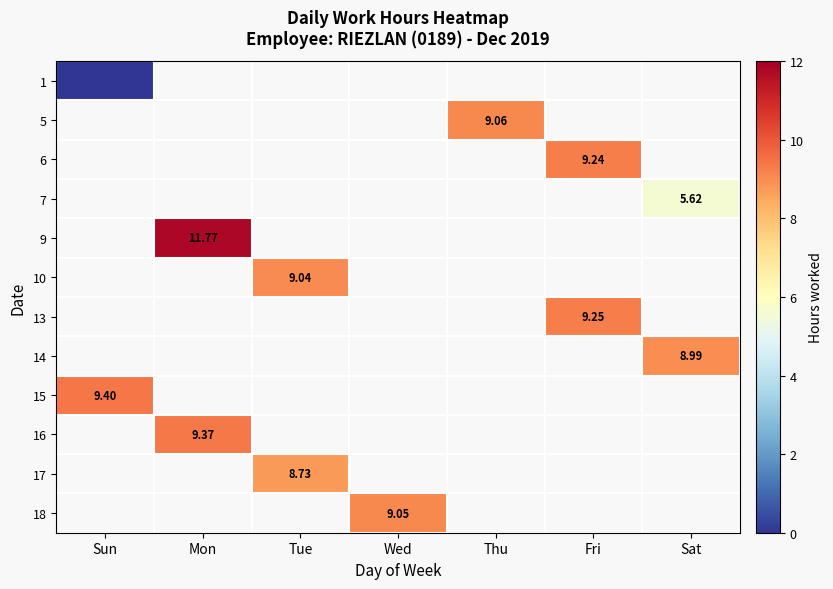

Which label corresponds to the largest value in the chart?

Mon